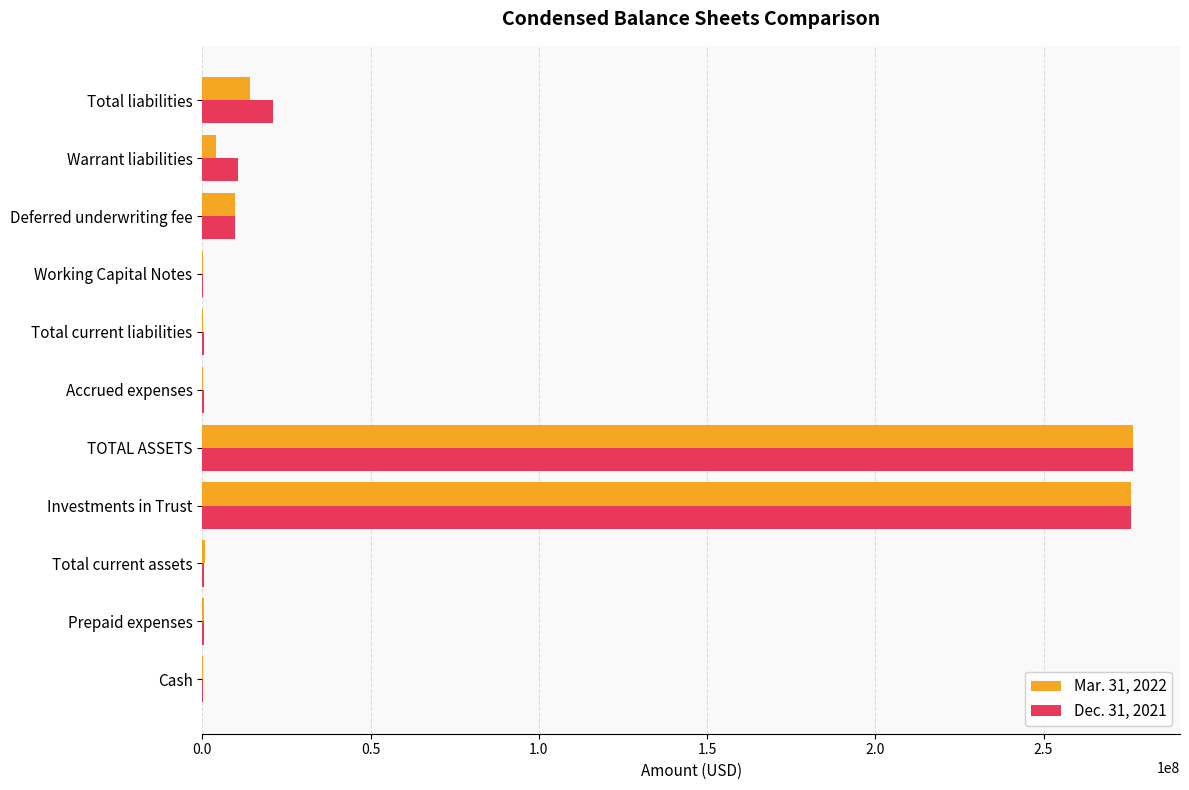

Is the value of Dec. 31, 2021 at Total liabilities greater than the value of Mar. 31, 2022 at Prepaid expenses?

Yes